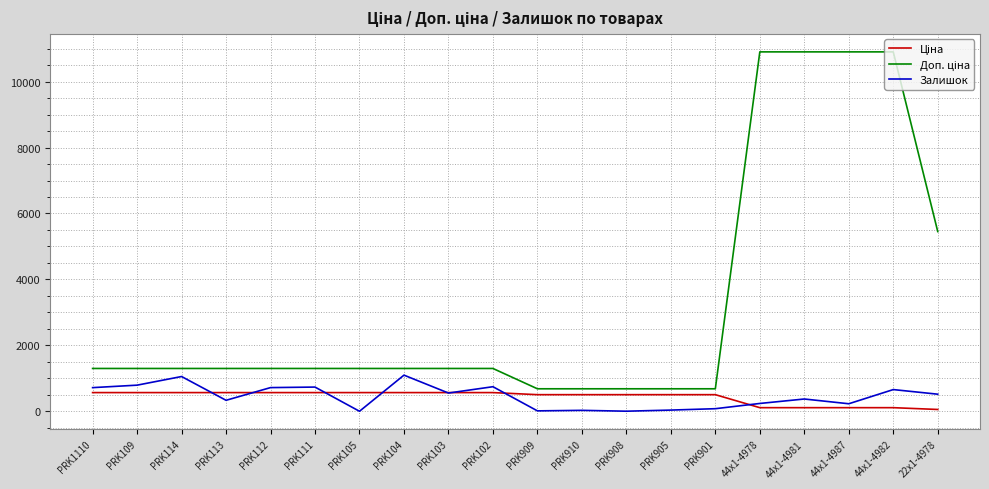

True or false: Залишок has more than 0 points higher than both neighbors.

True